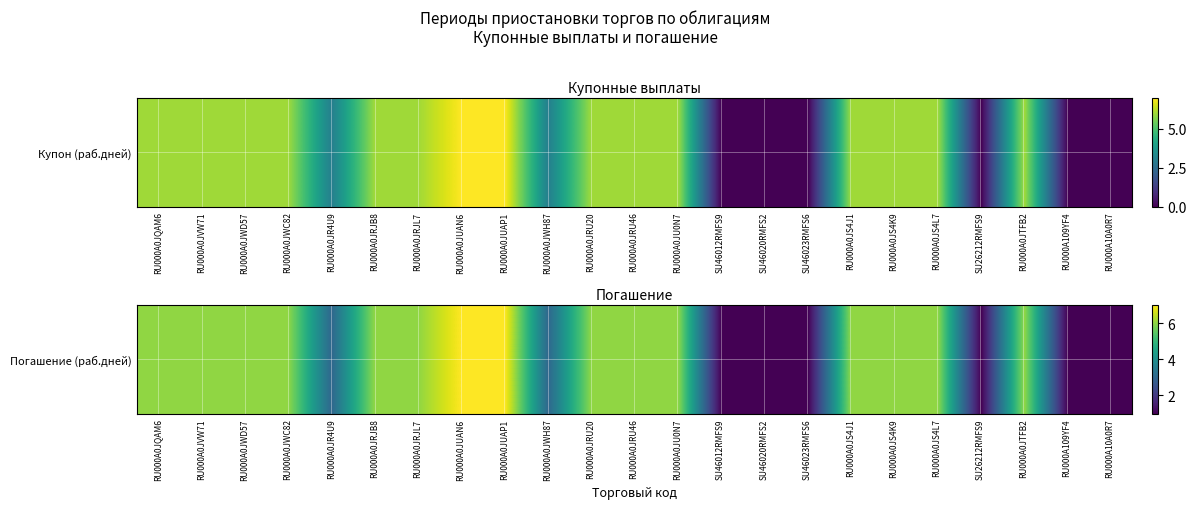

How many categories are shown in the chart?

23